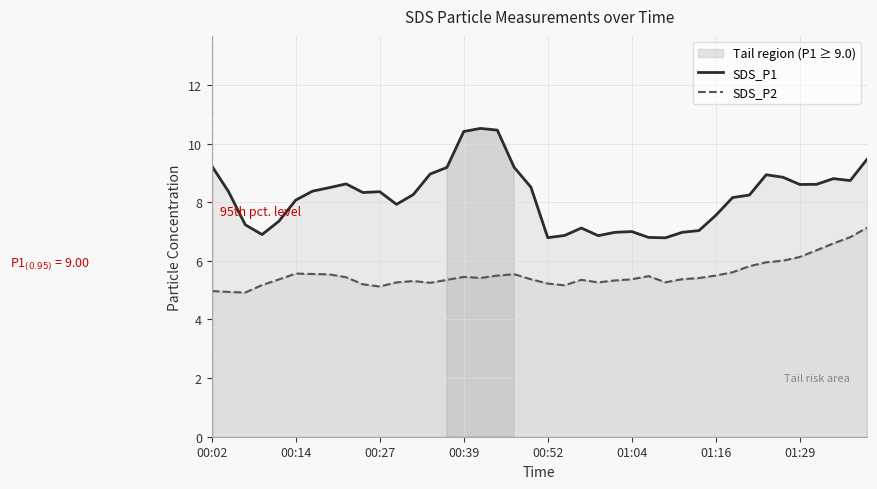

Does the chart have visible grid lines?

Yes